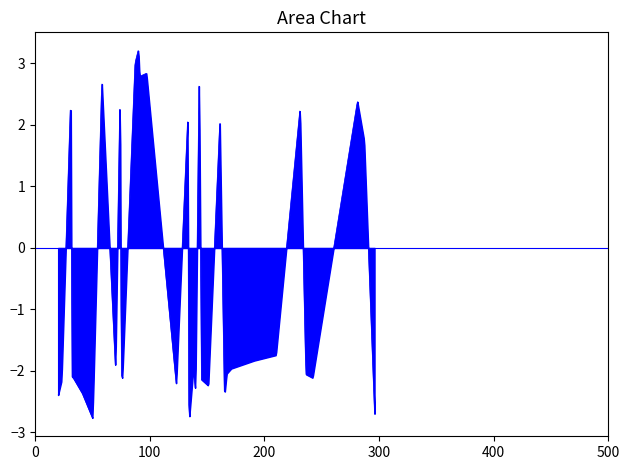

What is the maximum value shown in the chart?

3.2